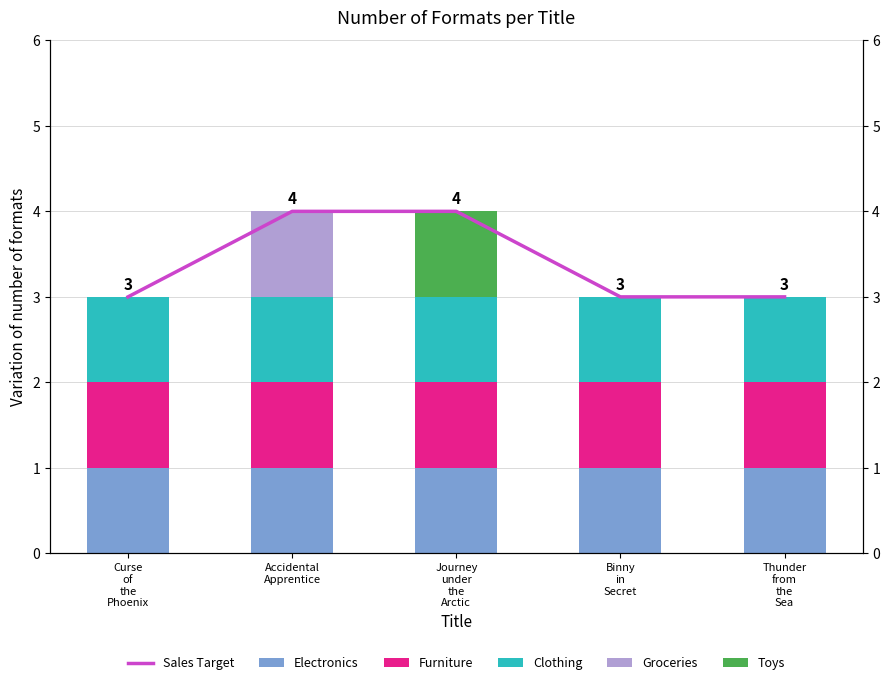

Which label corresponds to the largest value in the chart?

Accidental
Apprentice